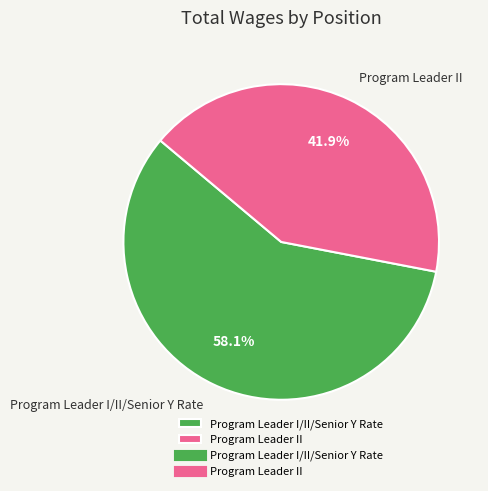

True or false: Program Leader I/II/Senior Y Rate accounts for 58% of the total.

True